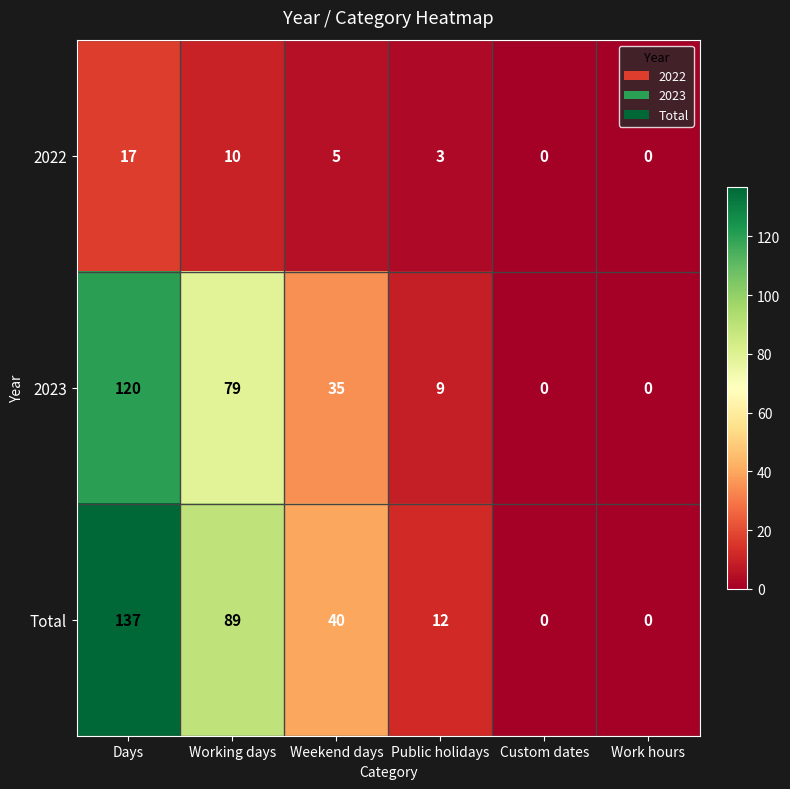

How many values in 2022 are above zero?

4